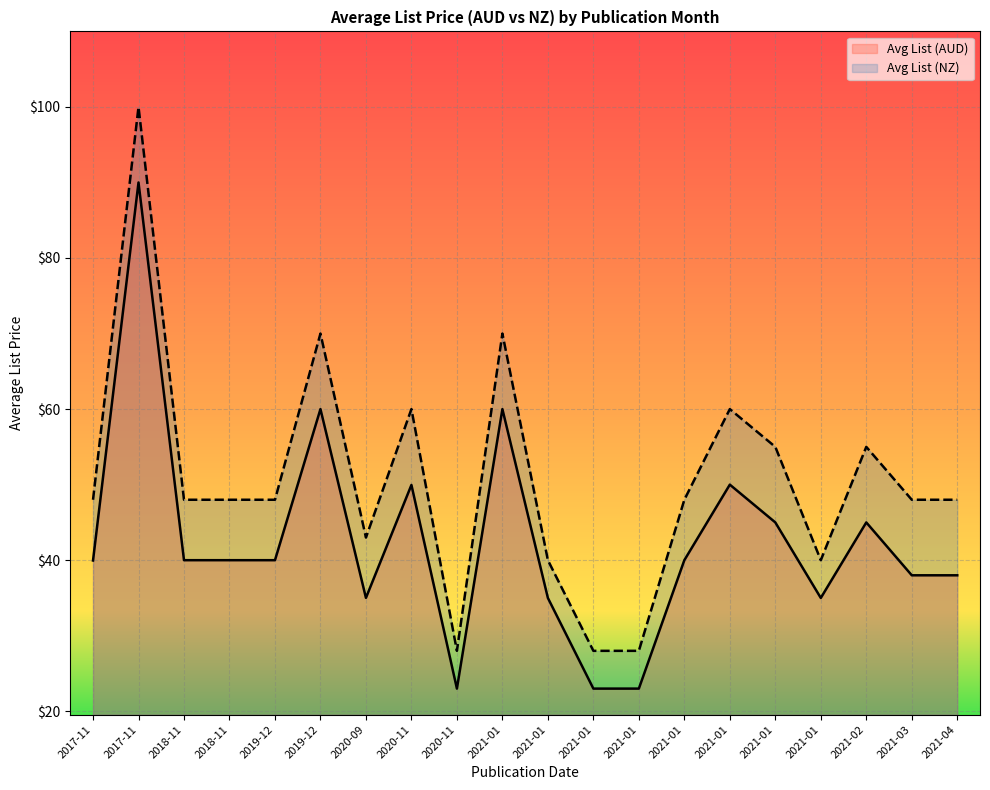

At which category does the chart reach its minimum across all series?

2020-11